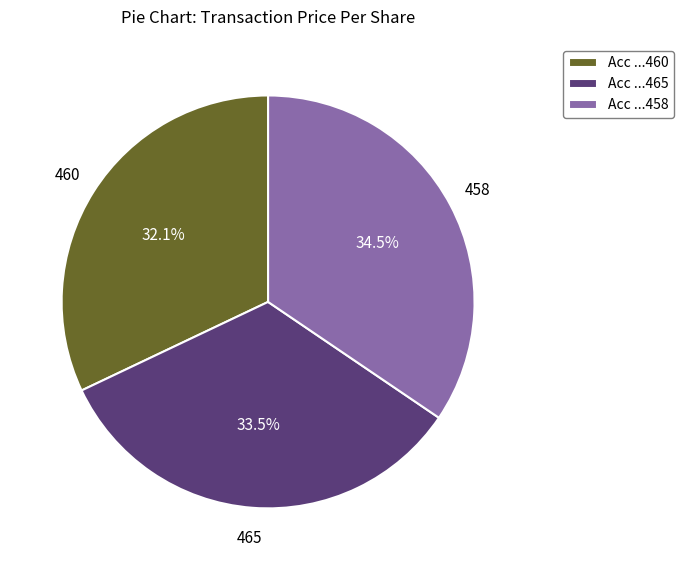

Does Acc ...460 account for over 50% of the chart?

No